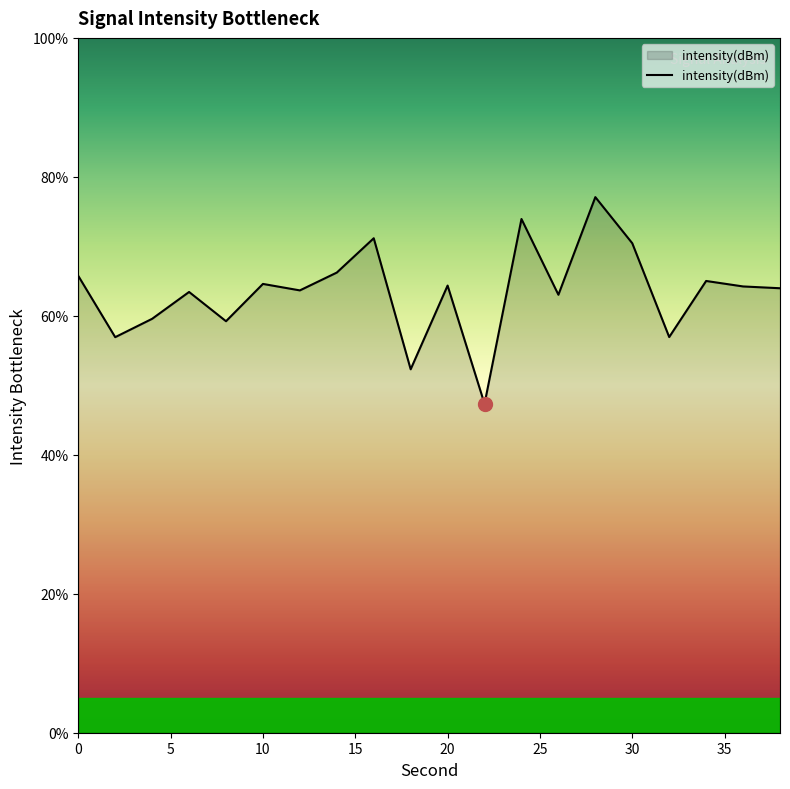

What is the greatest value displayed?

77.1